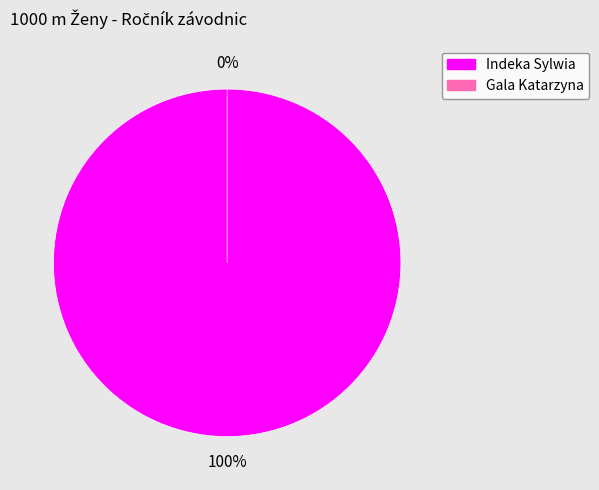

How many segments does this pie chart have?

2